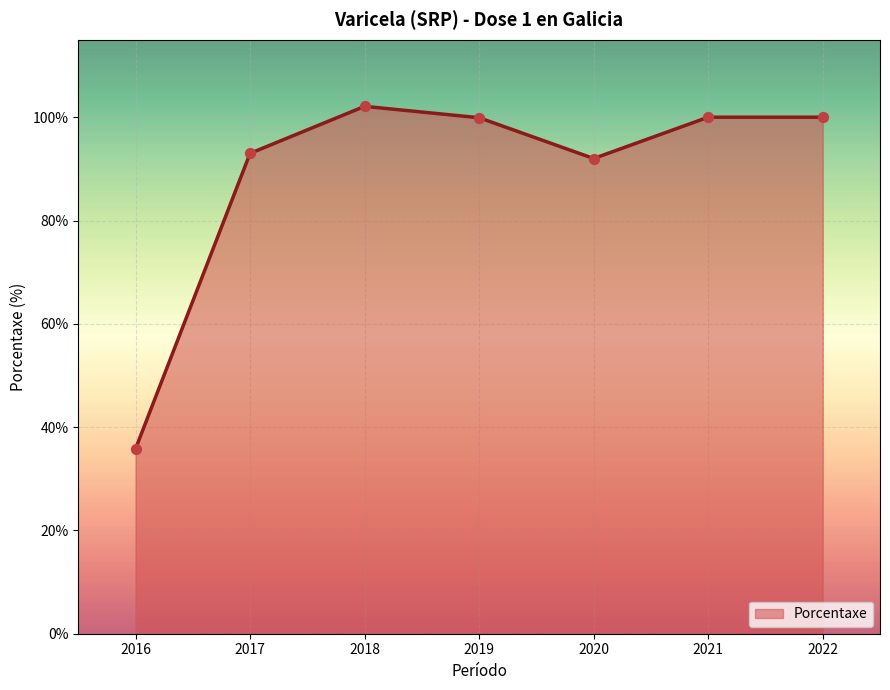

Approximately how many times larger is the value at 2016 compared to 2021?

0.4